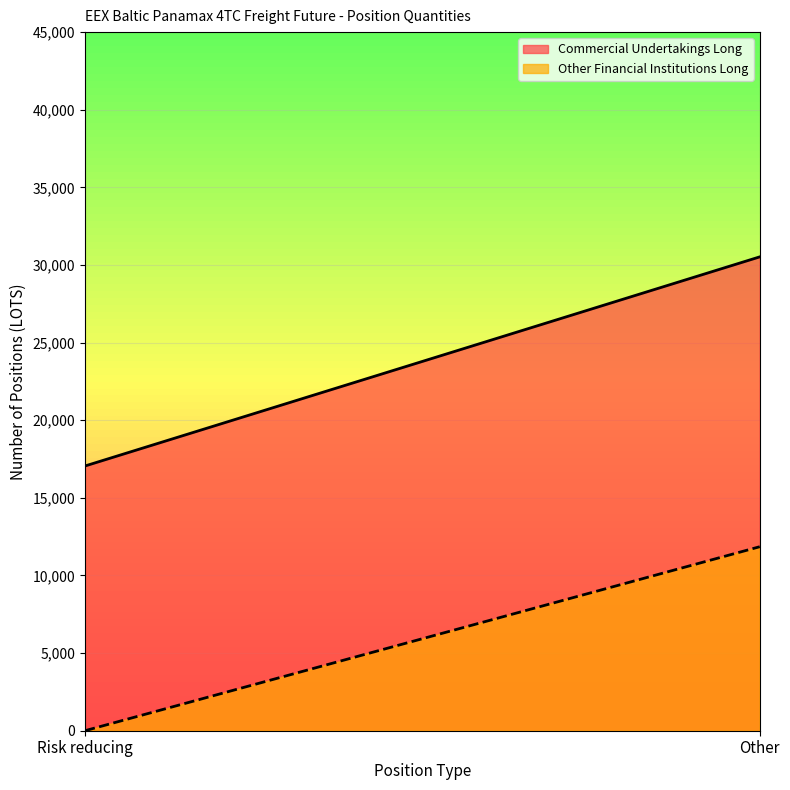

What is the total value across all series at Risk reducing?

17050.8